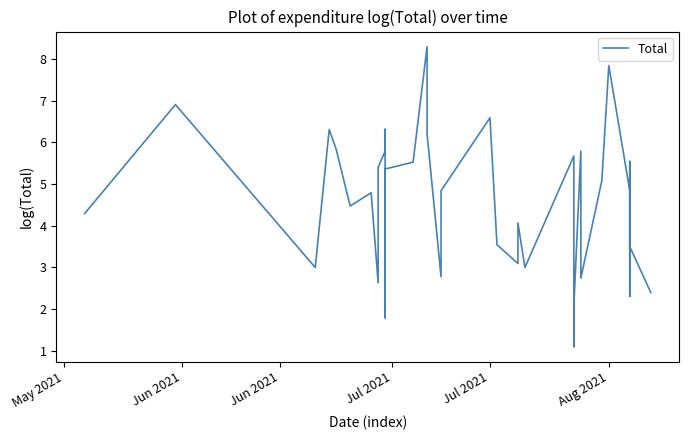

What is the minimum value shown in the chart?

1.1